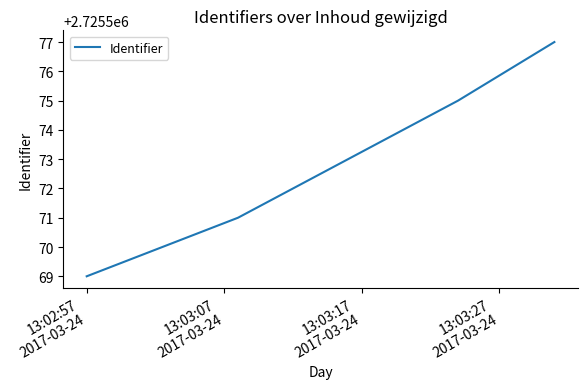

True or false: the data has more than 0 interior local peaks.

False